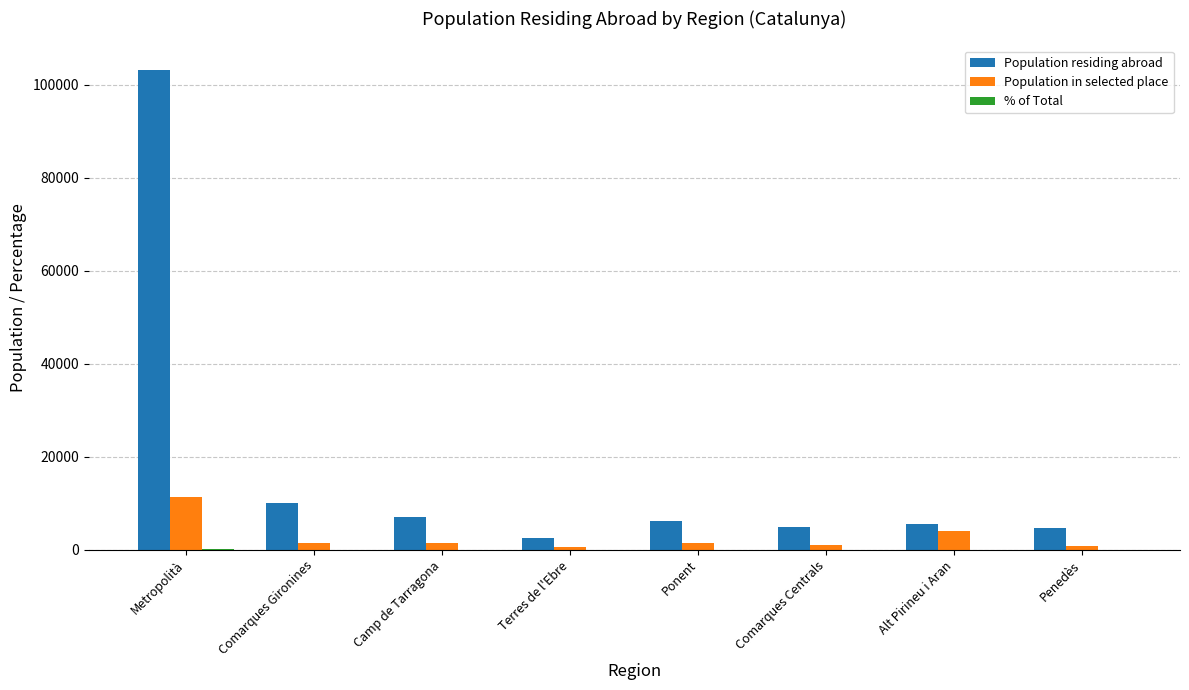

Is it true that Population residing abroad equals 14530.1 at Comarques Gironines?

False